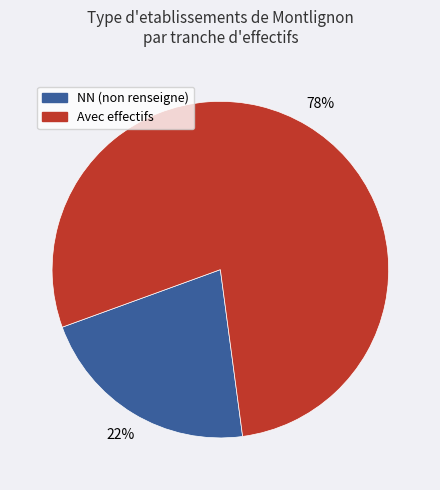

Combined, do NN (non renseigne) and Avec effectifs account for over 50%?

Yes